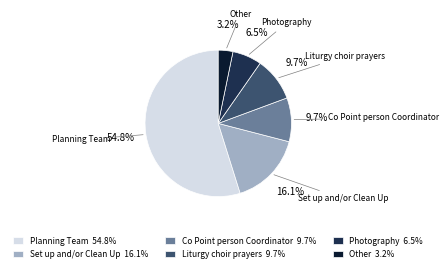

To the nearest percent, what is the difference between the Photography and Planning Team slice percentages?

48%